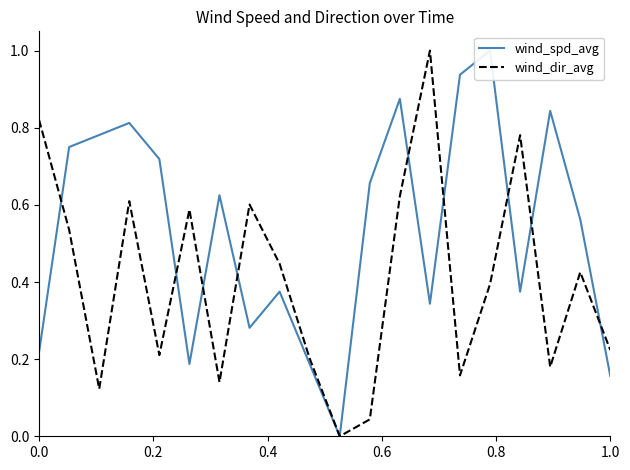

True or false: wind_dir_avg has a value of 0.5 at 0.0.

False